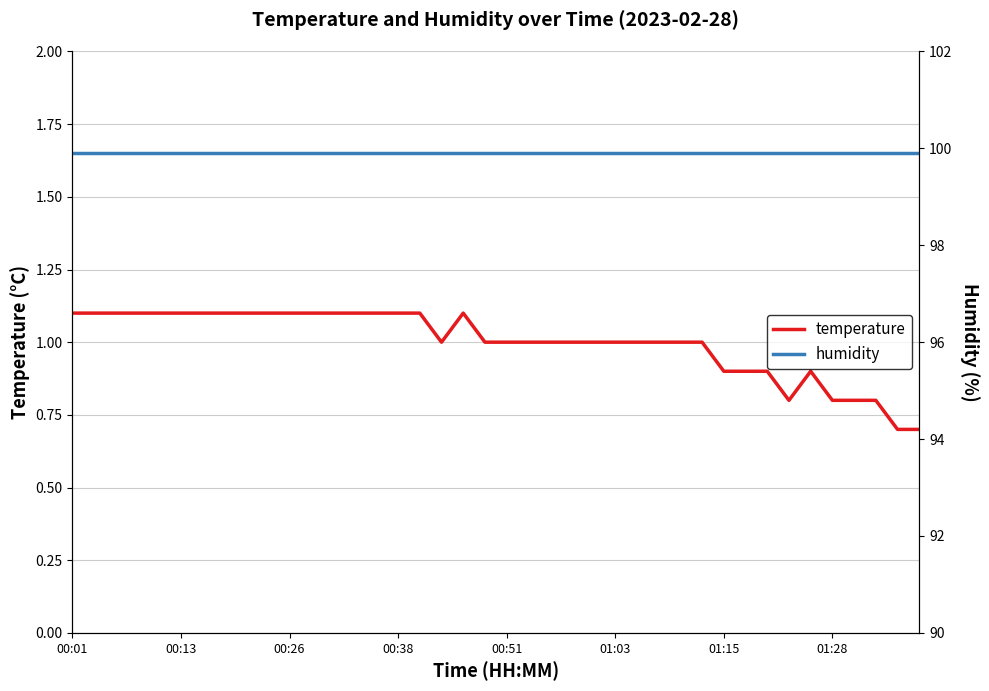

Rank the series by their maximum value, from highest to lowest.

humidity, temperature